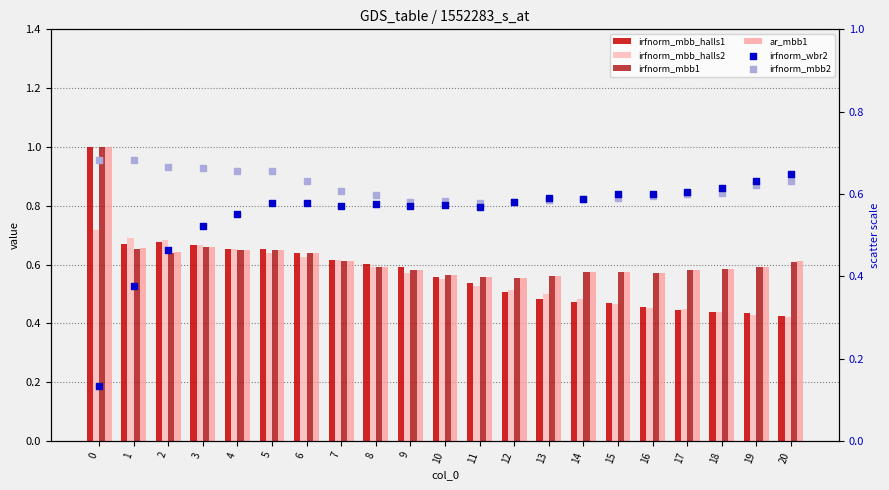

What is the total value across all series at 15?

3.3